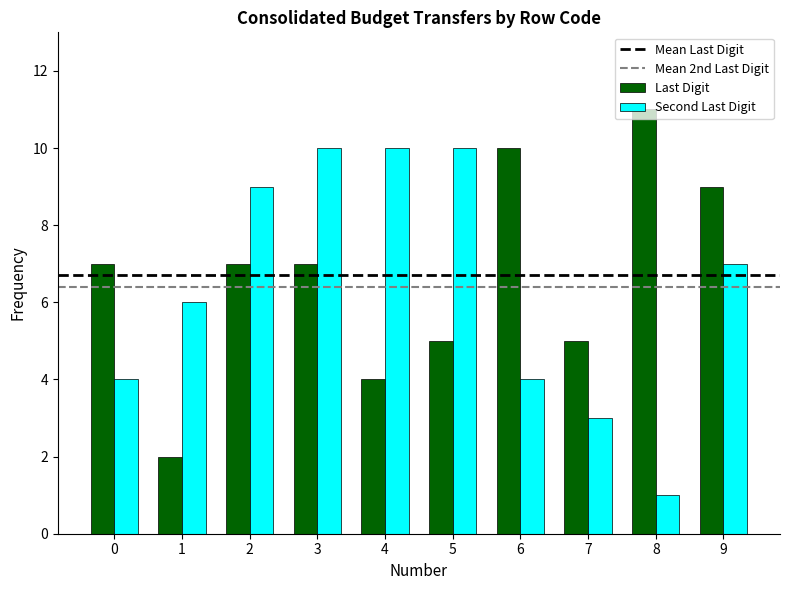

The value of Second Last Digit at 3 is 5. True or false?

False